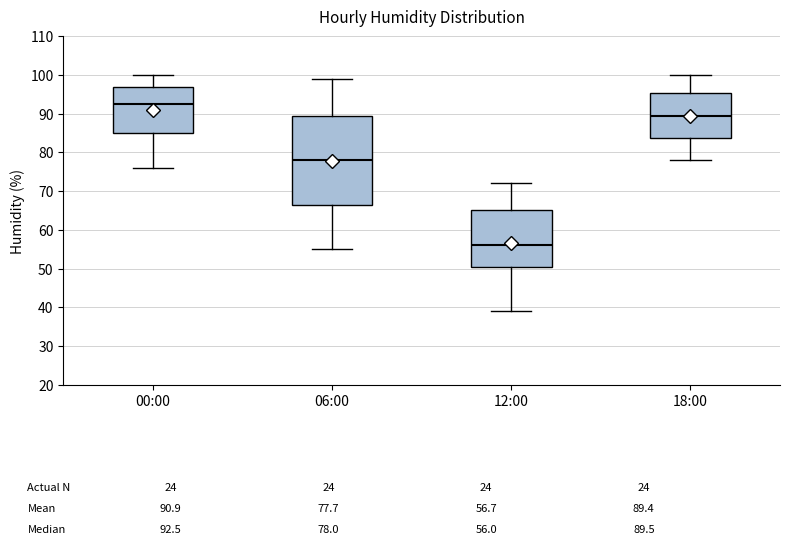

Which box has the lowest median line?

12:00